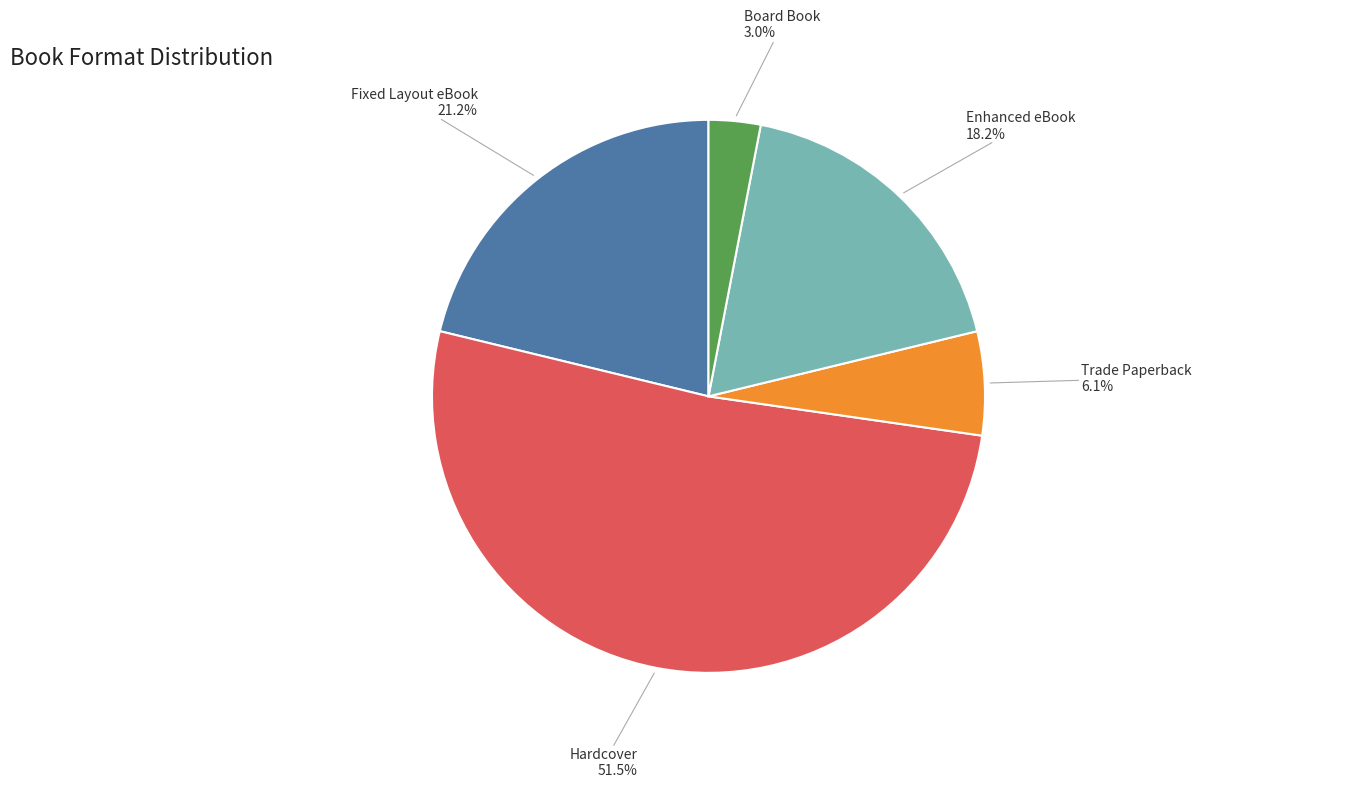

Do Board Book and Trade Paperback together represent more than half of the pie?

No